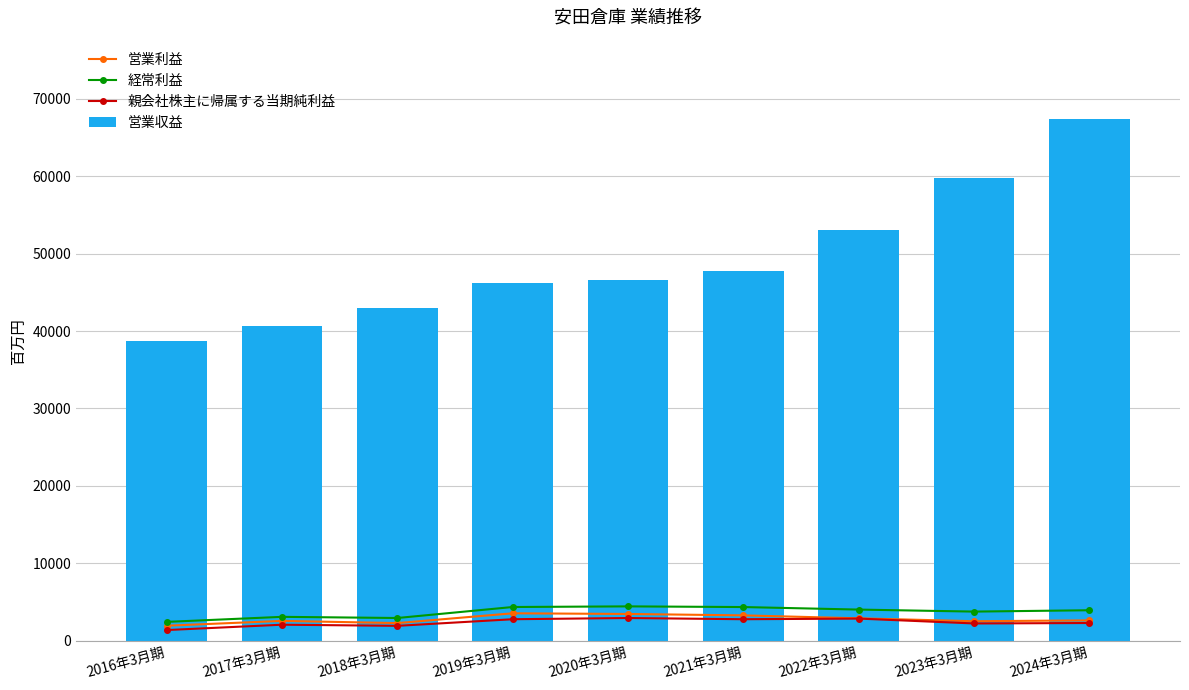

How many values in the 経常利益 series exceed 3951?

4